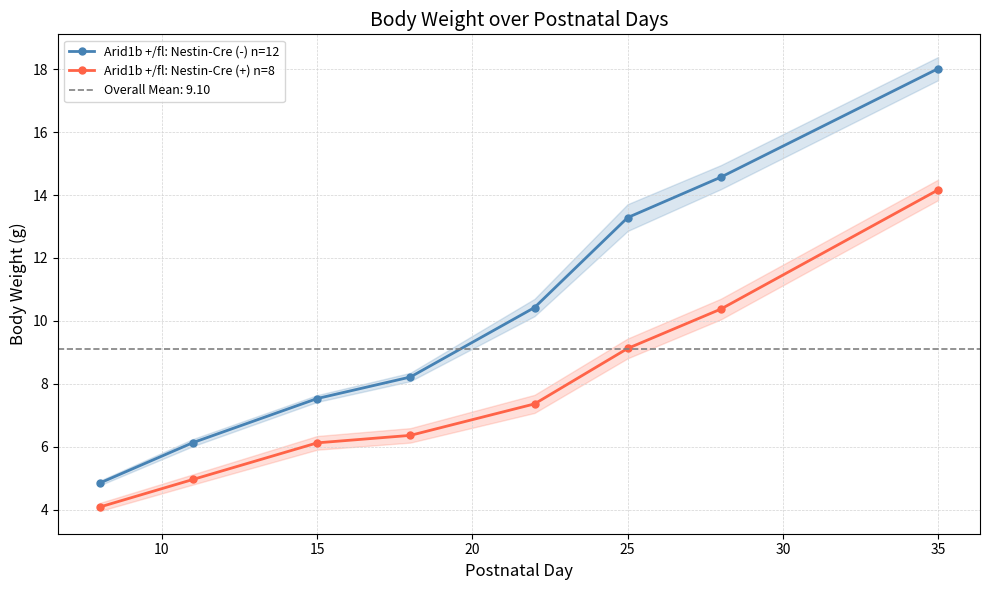

At which label does Arid1b +/fl: Nestin-Cre (+) n=8 reach its peak?

35